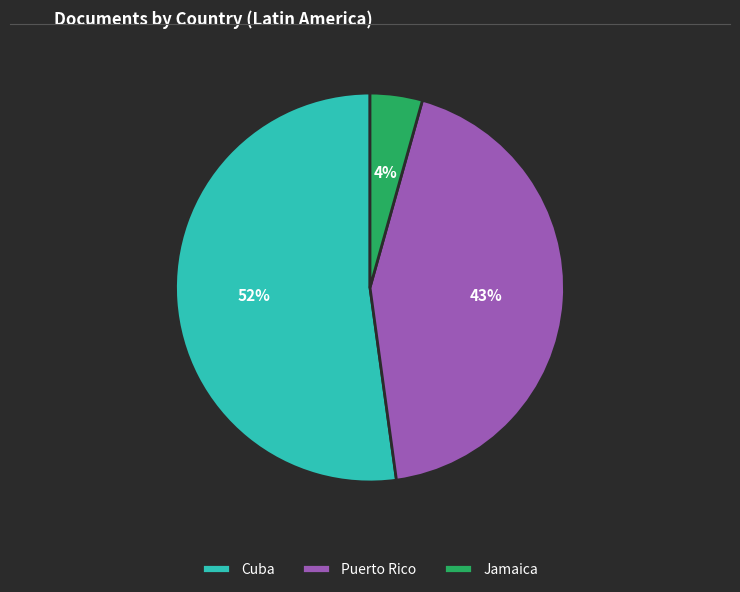

The Puerto Rico slice represents 43% of the pie. True or false?

True